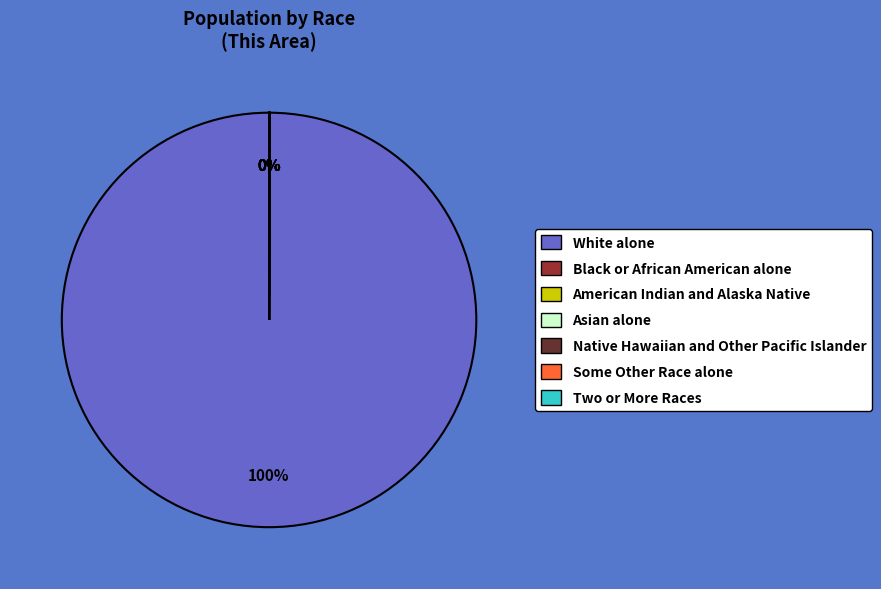

What percentage is the White alone slice, to the nearest percent?

100%